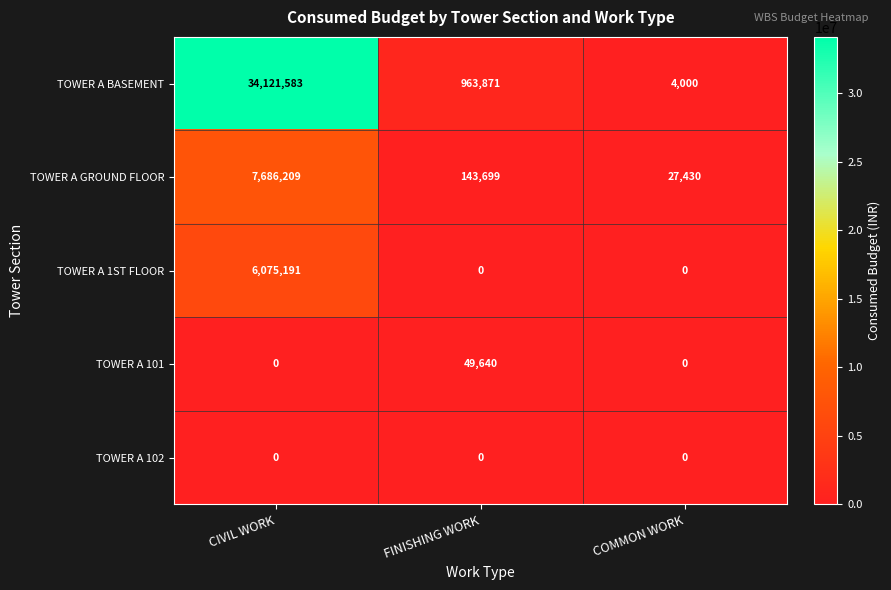

What is the sum of the TOWER A 1ST FLOOR values at CIVIL WORK and COMMON WORK?

6075191